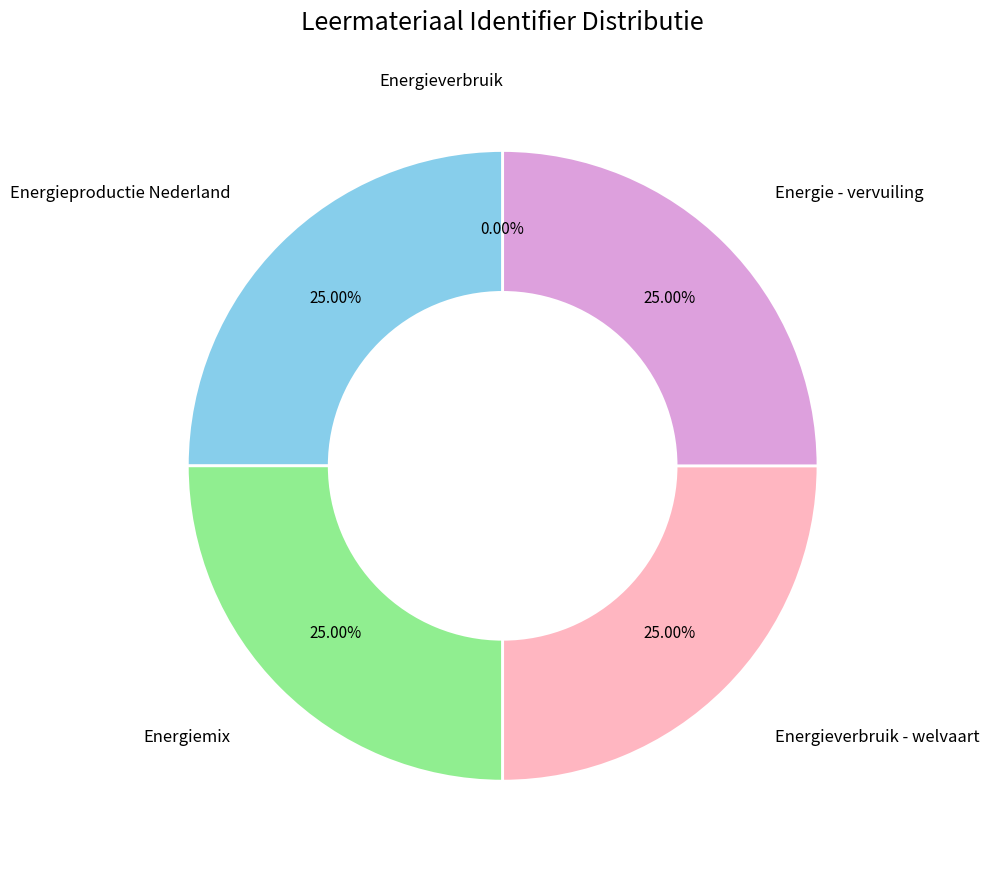

Is it true that Energiemix is 25% of the pie?

True